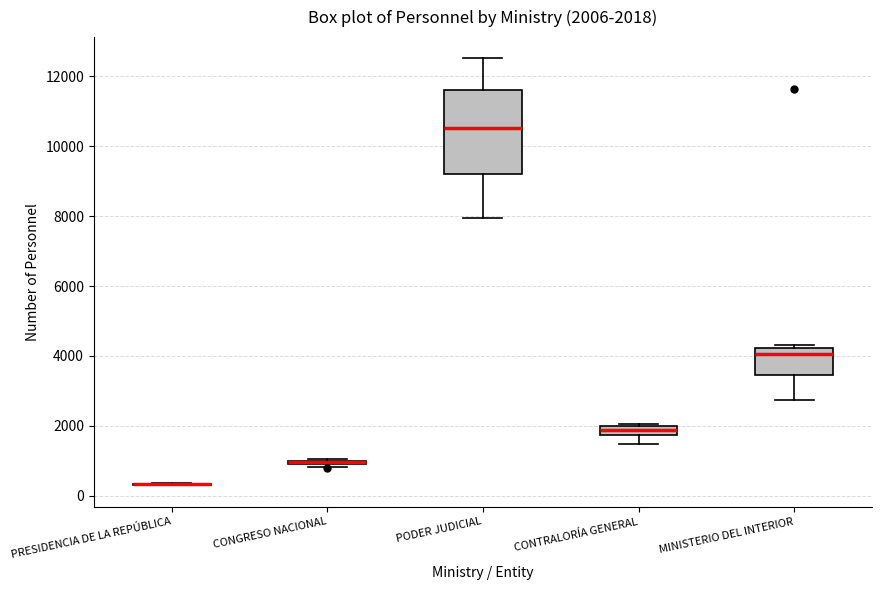

Comparing the boxes themselves (not the whiskers), which one is the tallest?

PODER JUDICIAL